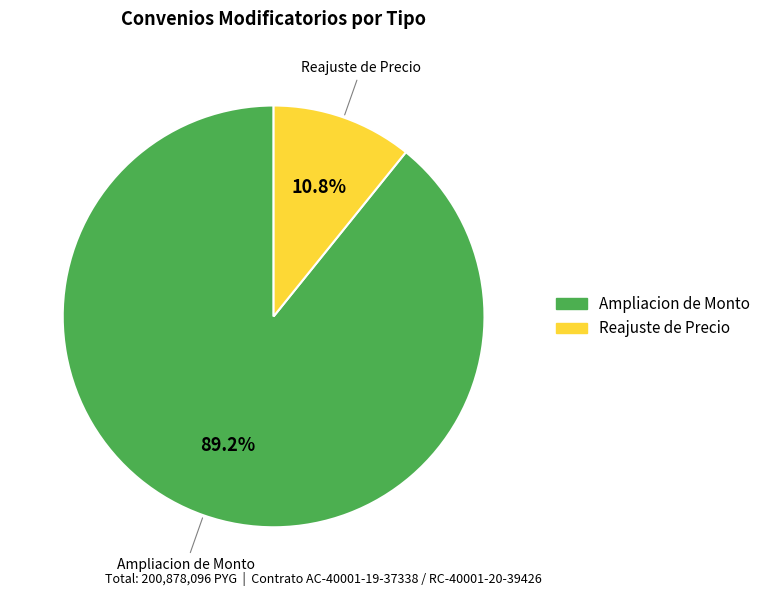

How many segments does this pie chart have?

2